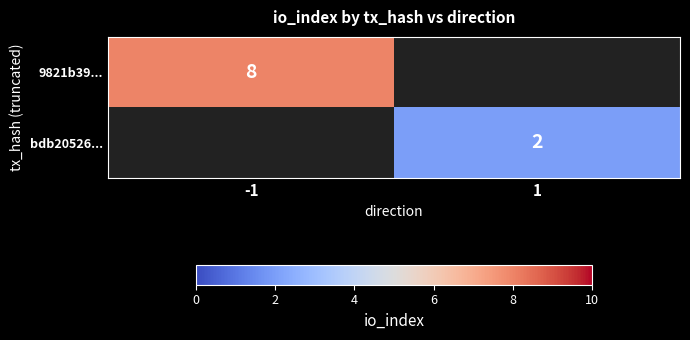

The bdb20526... series shows 4 at 1. True or false?

False